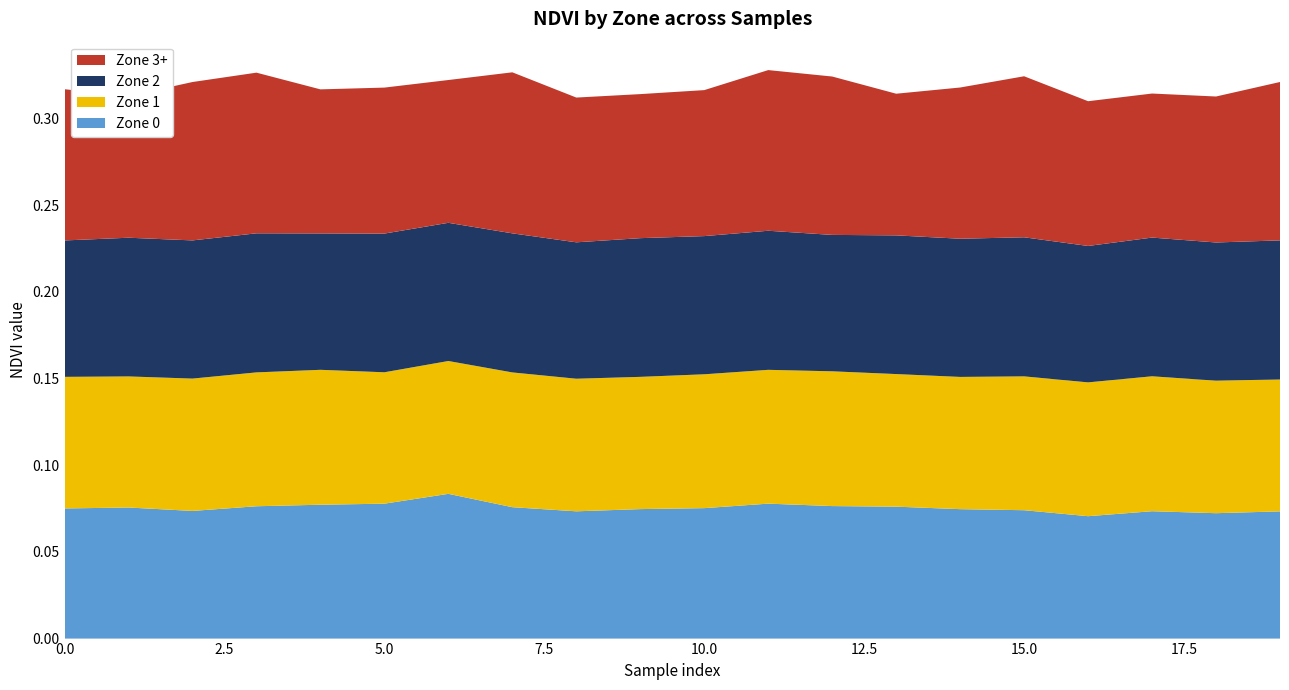

Reading right to left, extract all data points from this chart.

Zone 0: 0.1	0.1	0.1	0.1	0.1	0.1	0.1	0.1	0.1	0.1	0.1	0.1	0.1	0.1	0.1	0.1	0.1	0.1	0.1	0.1
Zone 1: 0.1	0.1	0.1	0.1	0.1	0.1	0.1	0.1	0.1	0.1	0.1	0.1	0.1	0.1	0.1	0.1	0.1	0.1	0.1	0.1
Zone 2: 0.1	0.1	0.1	0.1	0.1	0.1	0.1	0.1	0.1	0.1	0.1	0.1	0.1	0.1	0.1	0.1	0.1	0.1	0.1	0.1
Zone 3+: 0.1	0.1	0.1	0.1	0.1	0.1	0.1	0.1	0.1	0.1	0.1	0.1	0.1	0.1	0.1	0.1	0.1	0.1	0.1	0.1